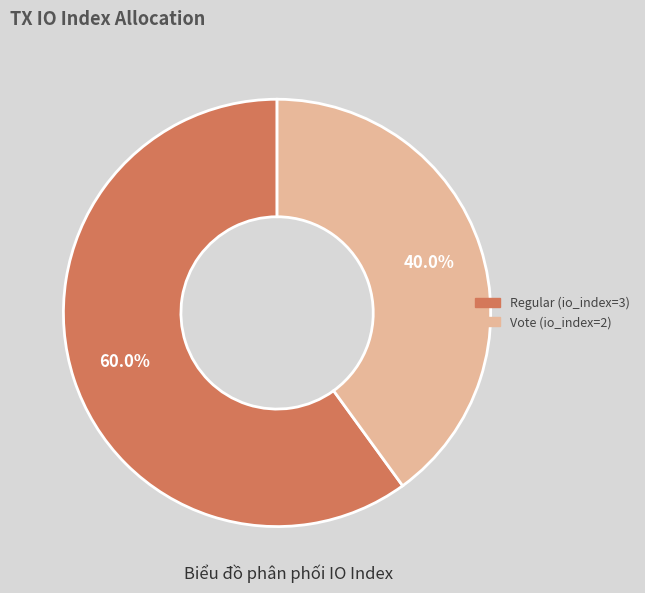

Rank the categories by value from highest to lowest.

Regular (io_index=3), Vote (io_index=2)